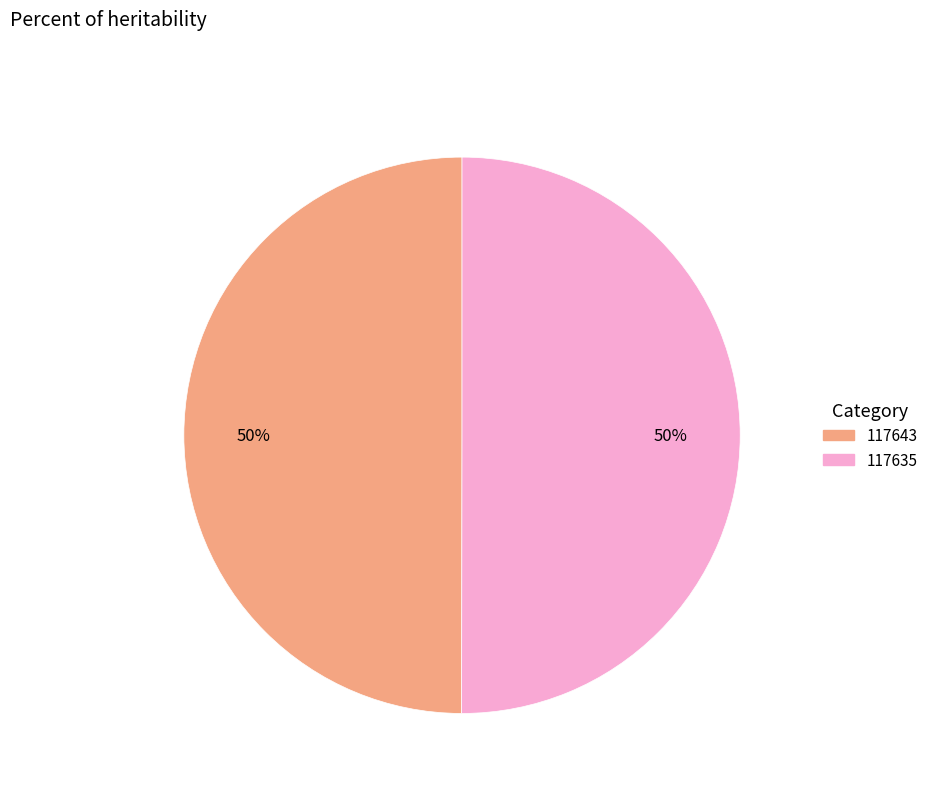

True or false: 117635 accounts for 50% of the total.

True